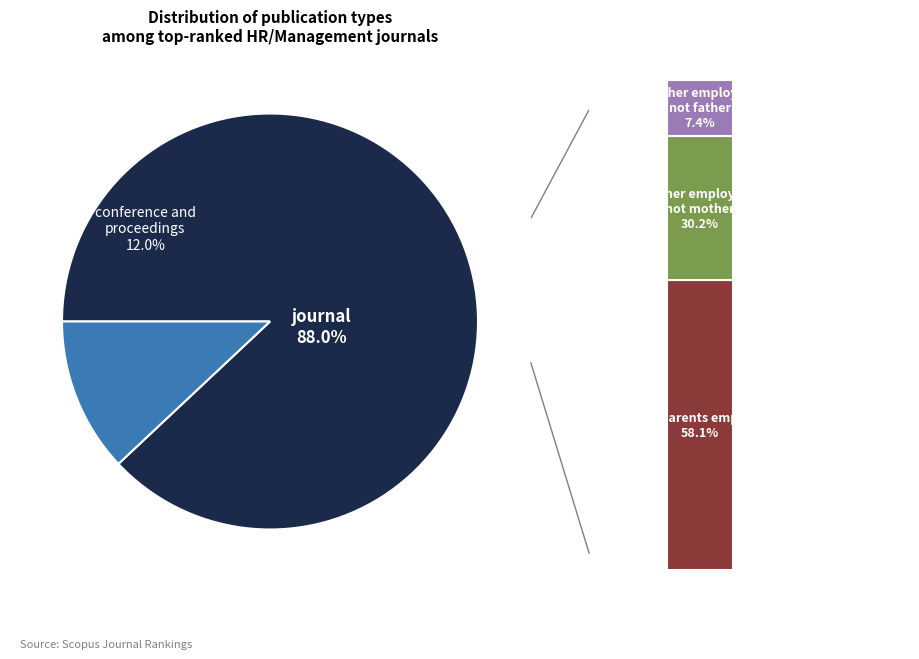

To the nearest percent, what is the difference between the conference and proceedings and journal slice percentages?

76%